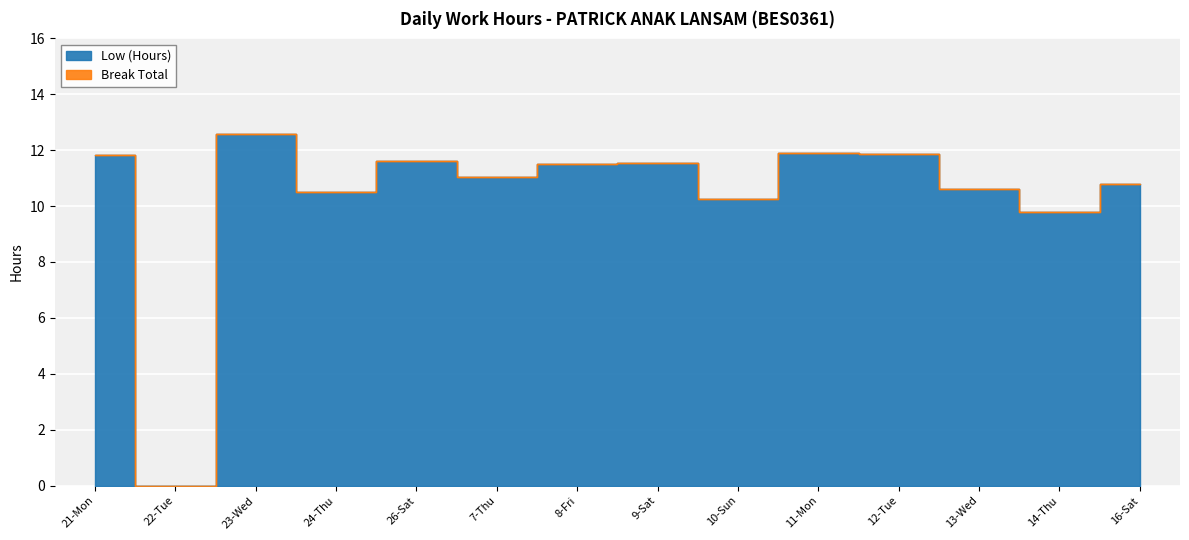

What position from the right is 10-Sun?

6